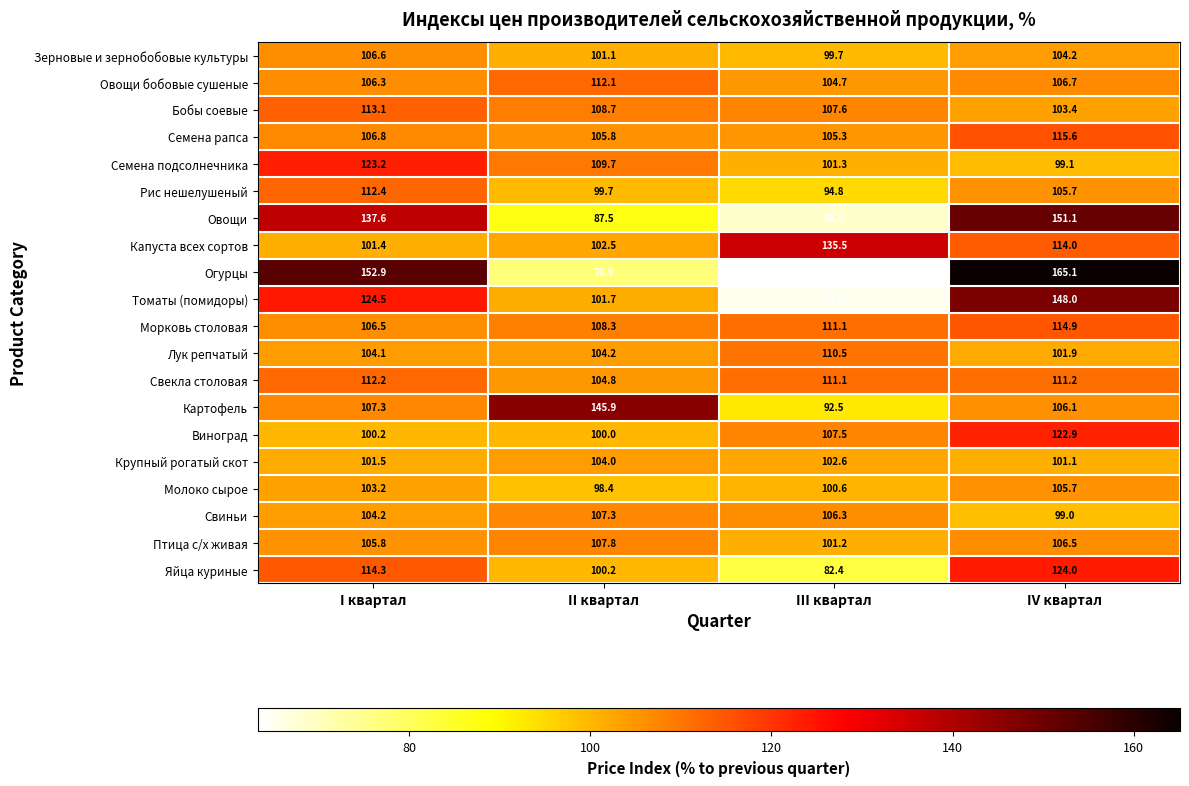

Read the Птица с/х живая value at III квартал.

101.2